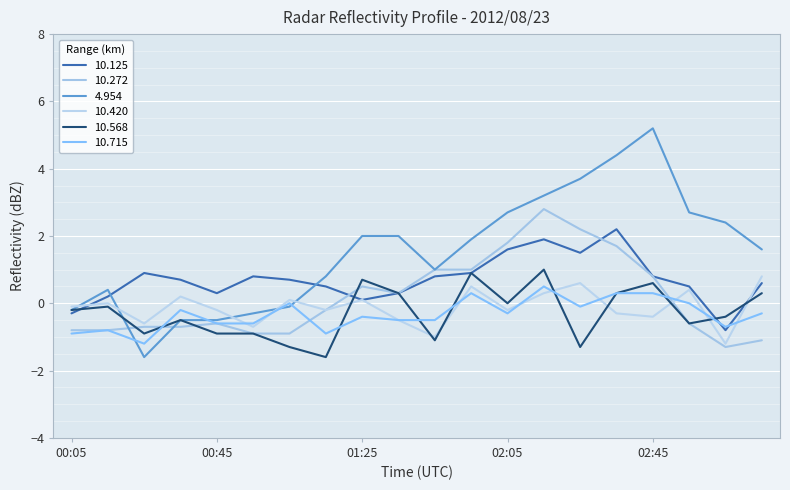

What is the difference between the maximum and minimum values in the 4.954 series?

6.8